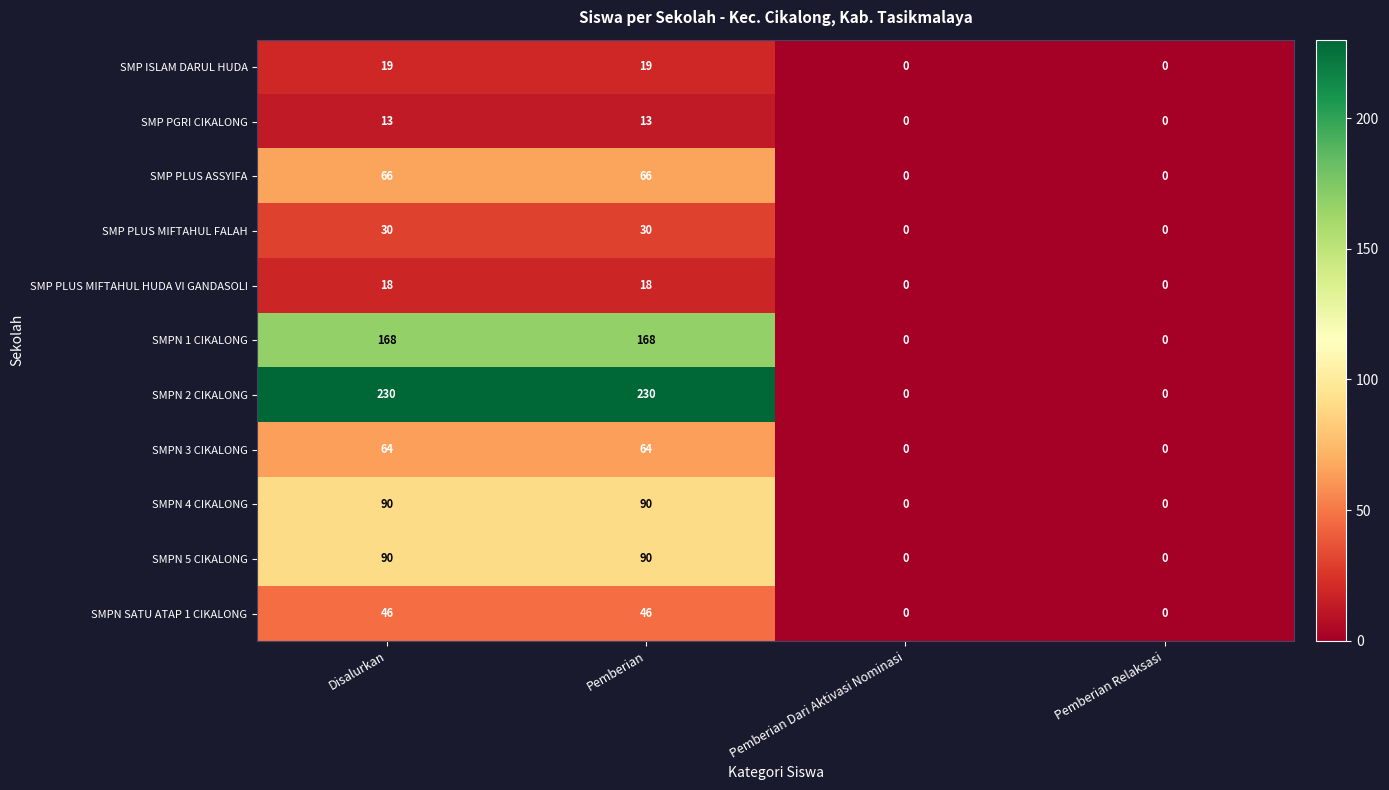

What is the difference between the SMPN 5 CIKALONG values at Pemberian Relaksasi and Pemberian?

90